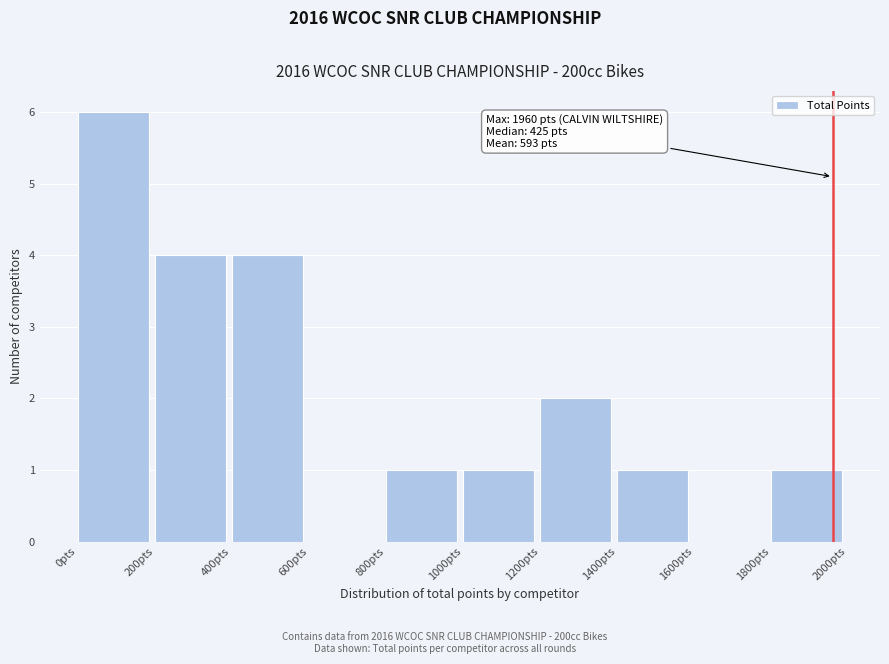

Which range on the x-axis has the tallest bar?

0 to 200